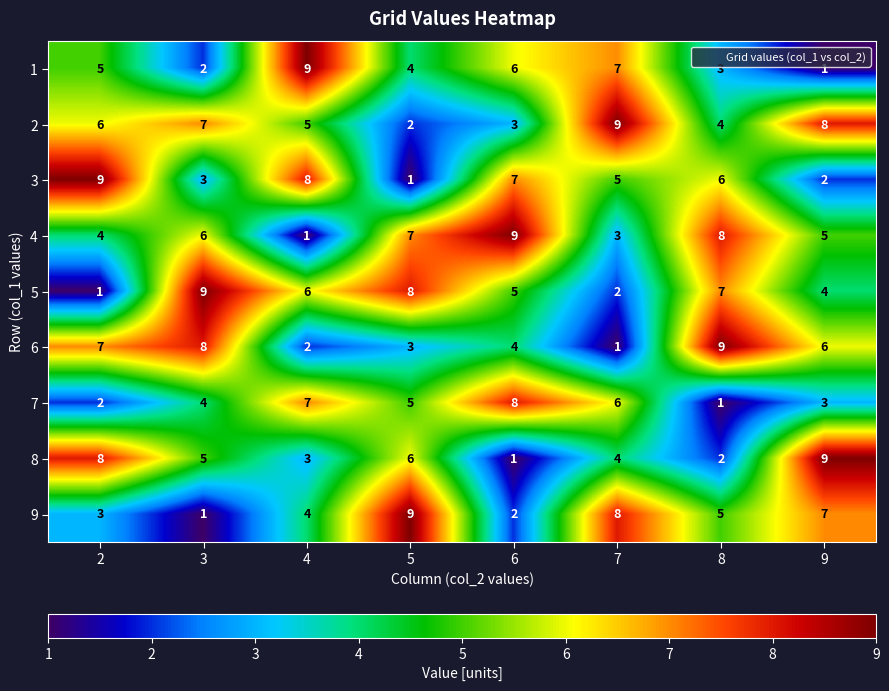

What is the maximum value for 3?

9